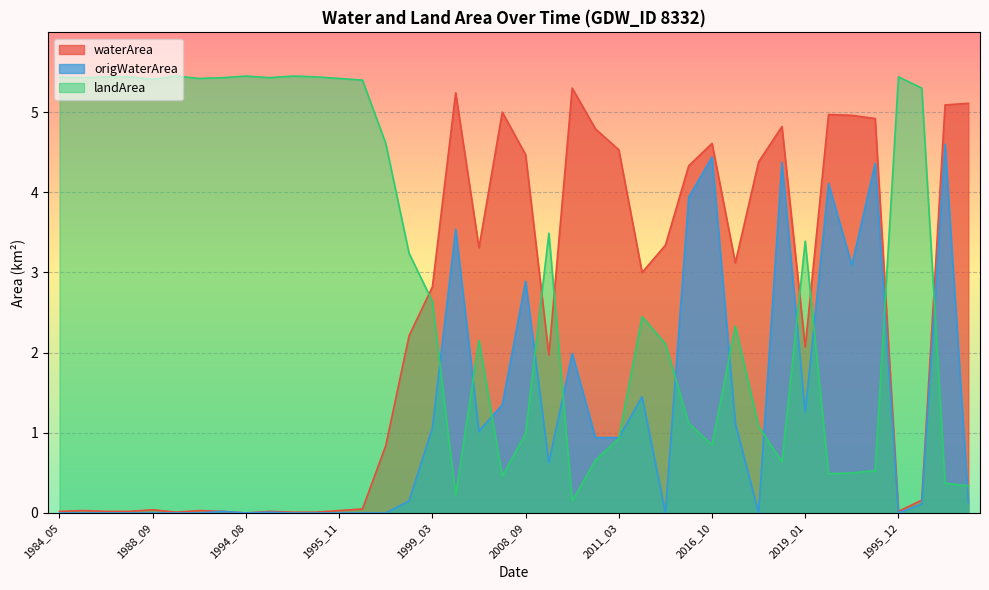

The waterArea series shows 1.2 at 2011_03. True or false?

False